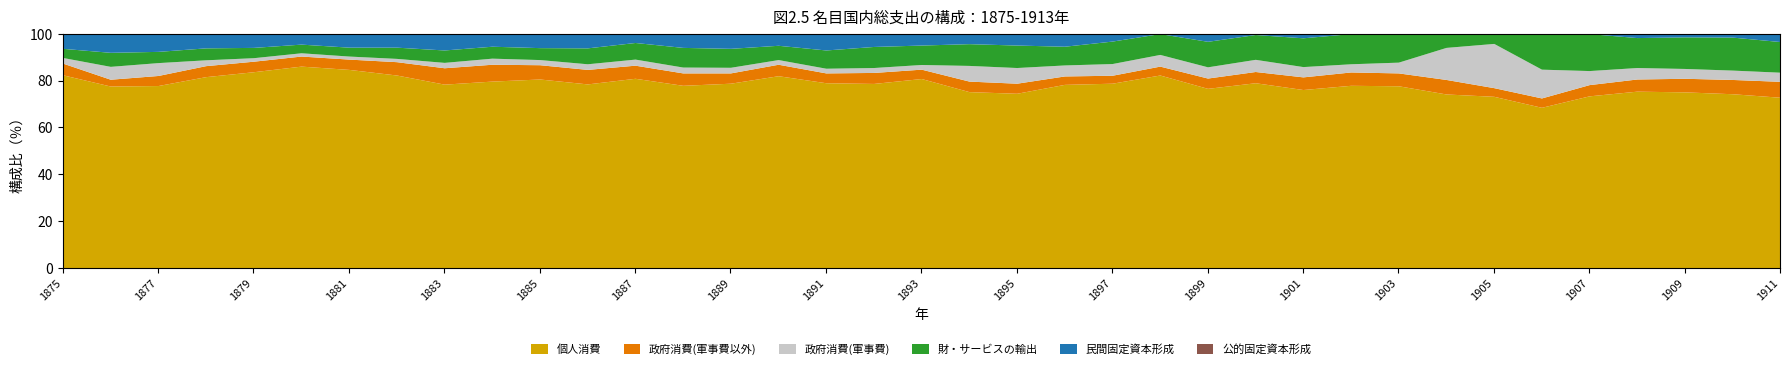

What is the spread (max minus min) of values at 1885?

78.7